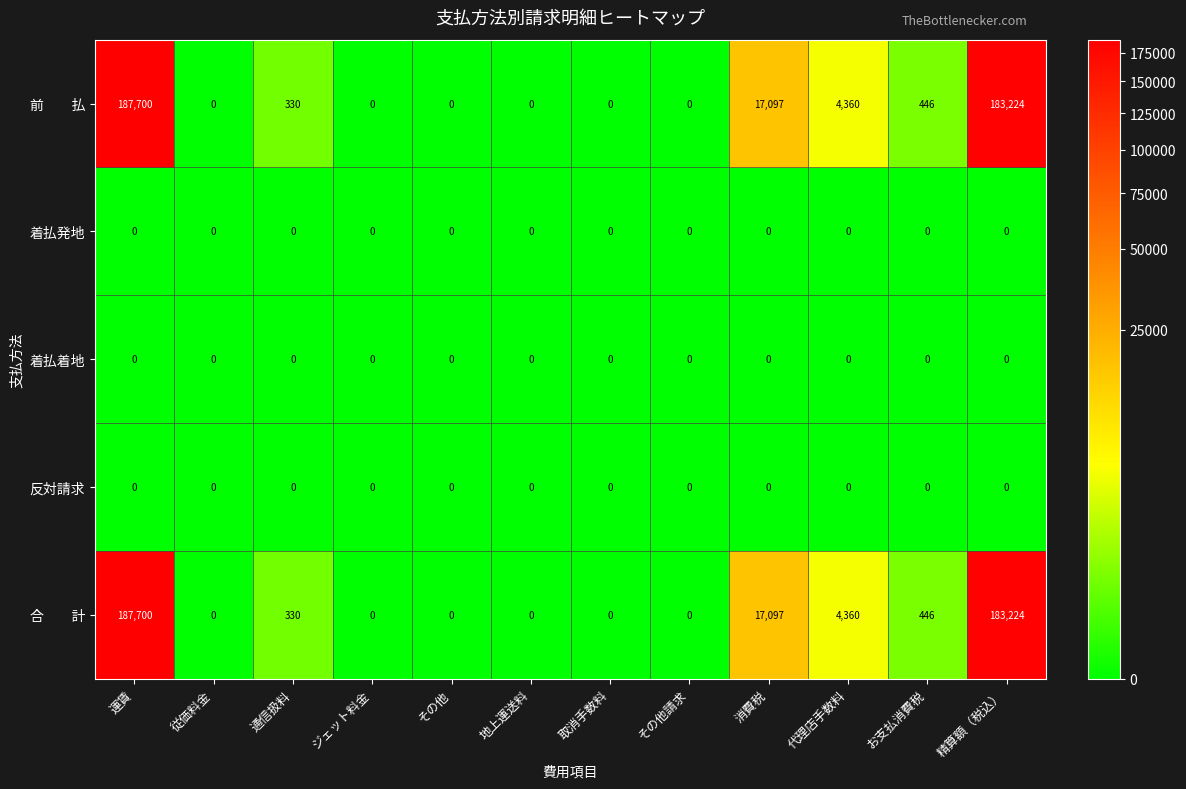

At which category is the sum across all series the highest?

運賃